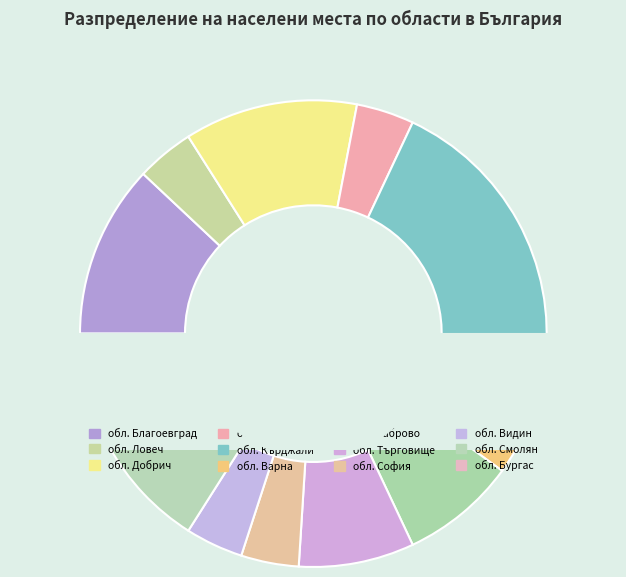

The BG3 slice represents 19% of the pie. True or false?

False